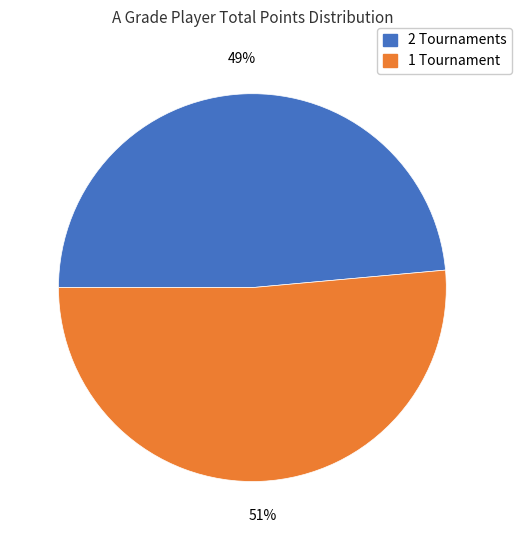

Which has a higher value, 1 Tournament or 2 Tournaments?

1 Tournament